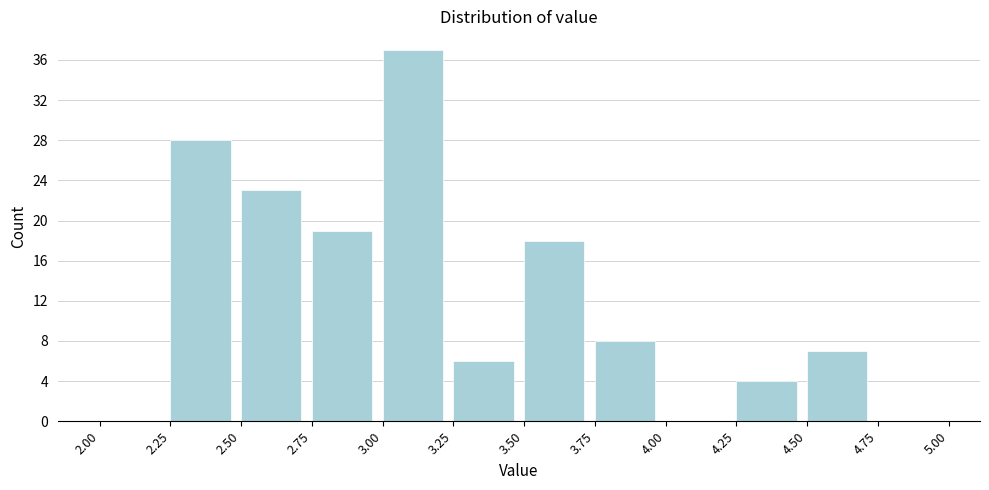

How tall is the bar that spans 4.50 to 4.75 on the x-axis? The values are not printed on the chart, so give them approximately, as read against the axis.

7